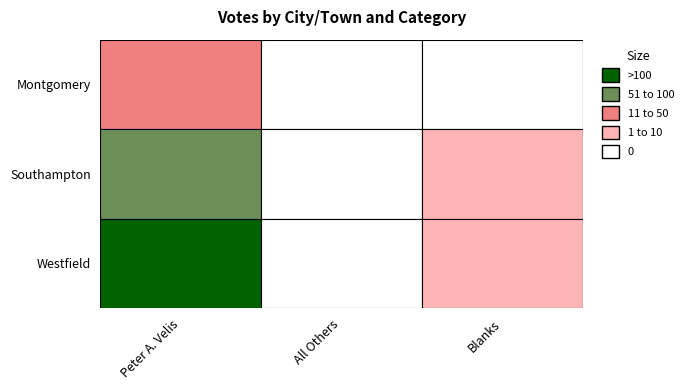

At how many categories does at least one series exceed 121?

1